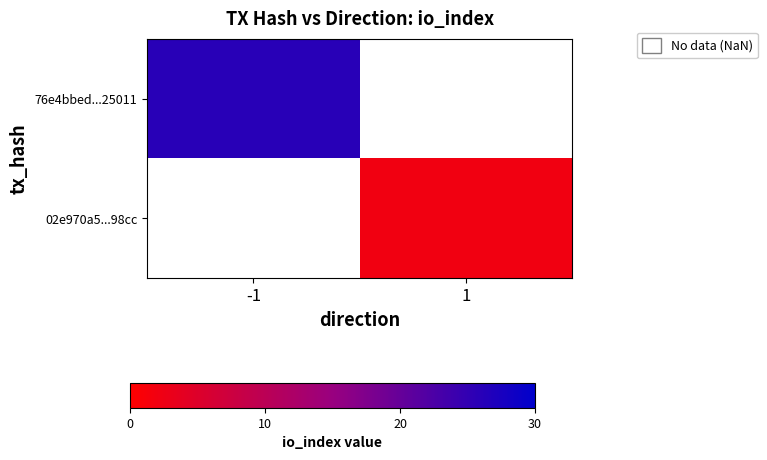

At which label does 02e970a5...98cc reach its minimum?

-1